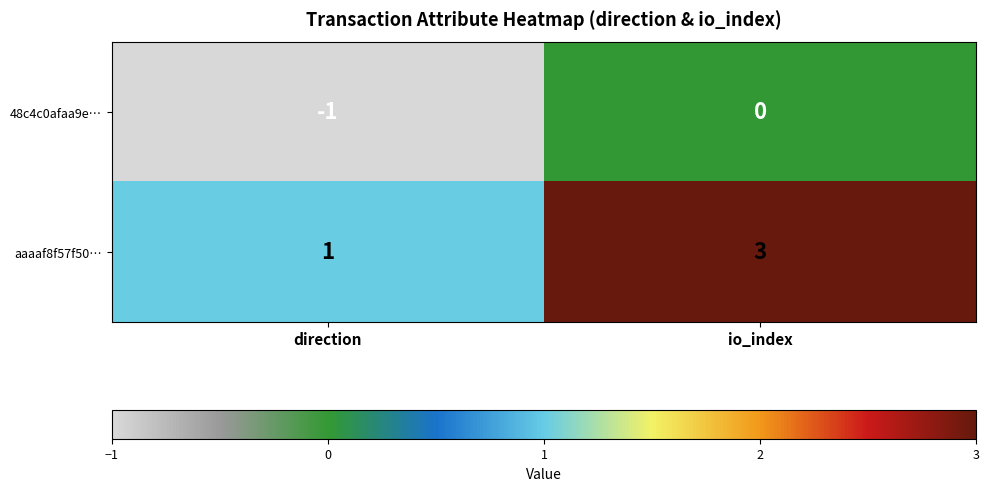

Between direction and io_index, which series saw the biggest shift?

aaaaf8f57f50…